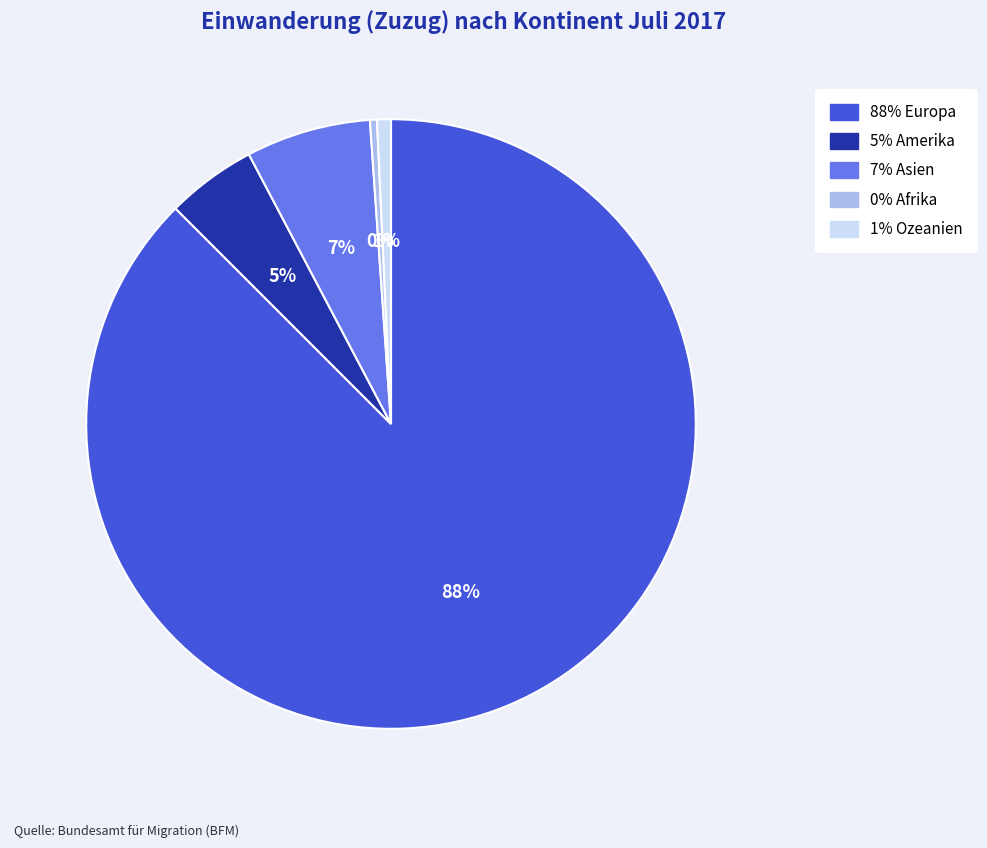

To the nearest percent, what is the average slice percentage?

20%